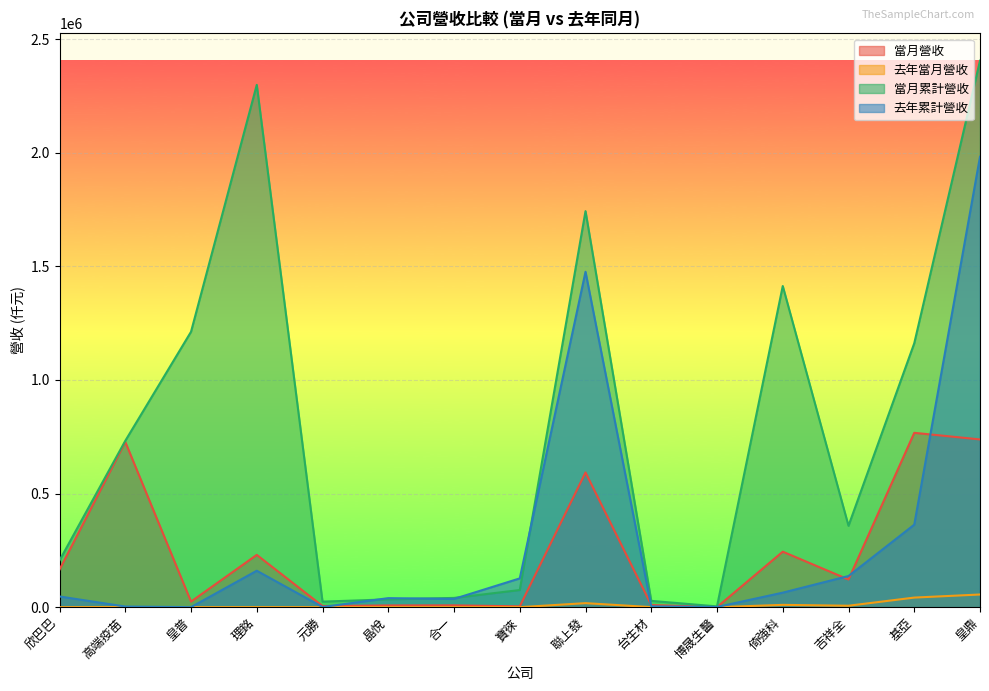

Read the 當月累計營收 value at 合一, to the nearest 10.

40770